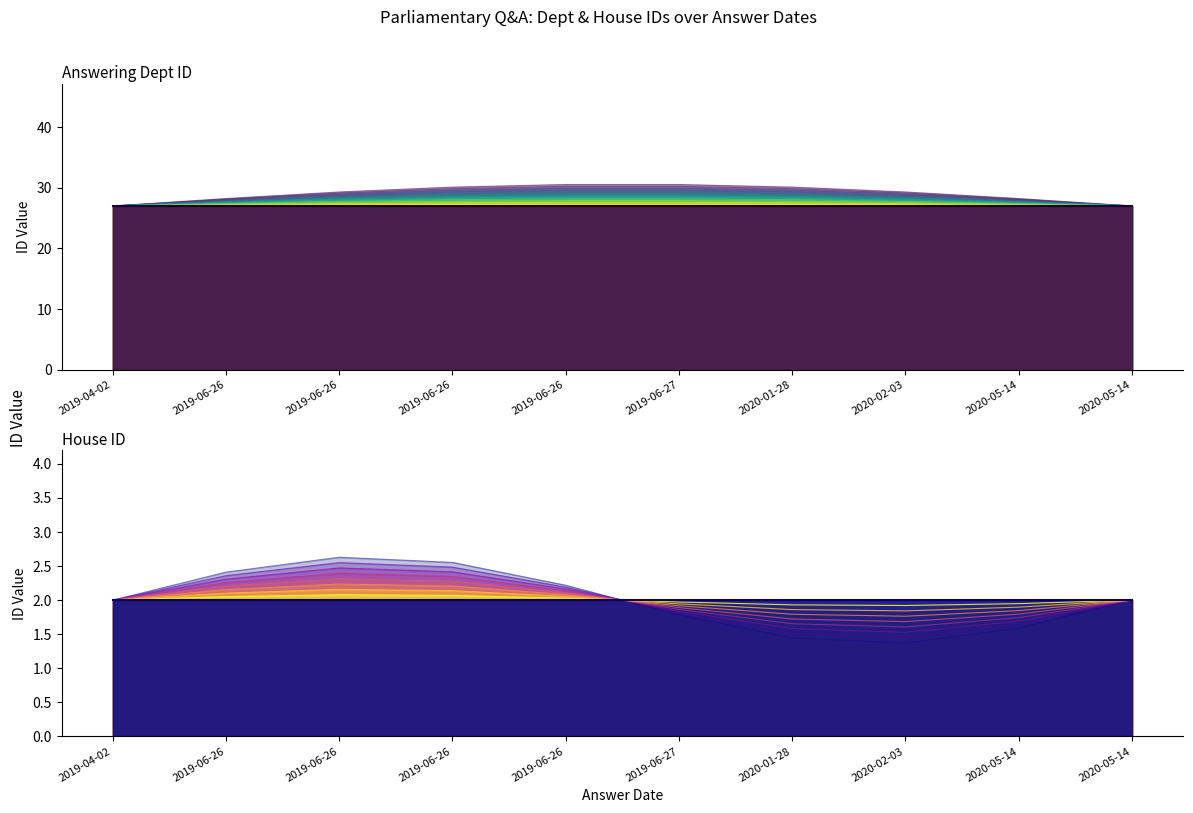

Which series has the widest spread of values?

answering dept id